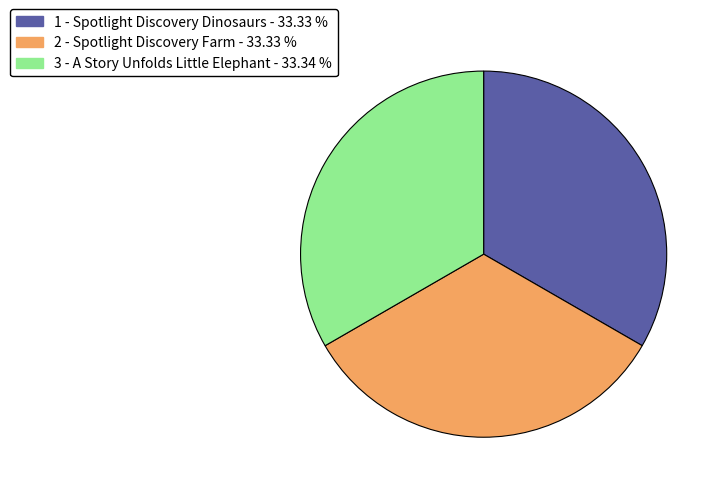

Does any single category account for the majority?

No